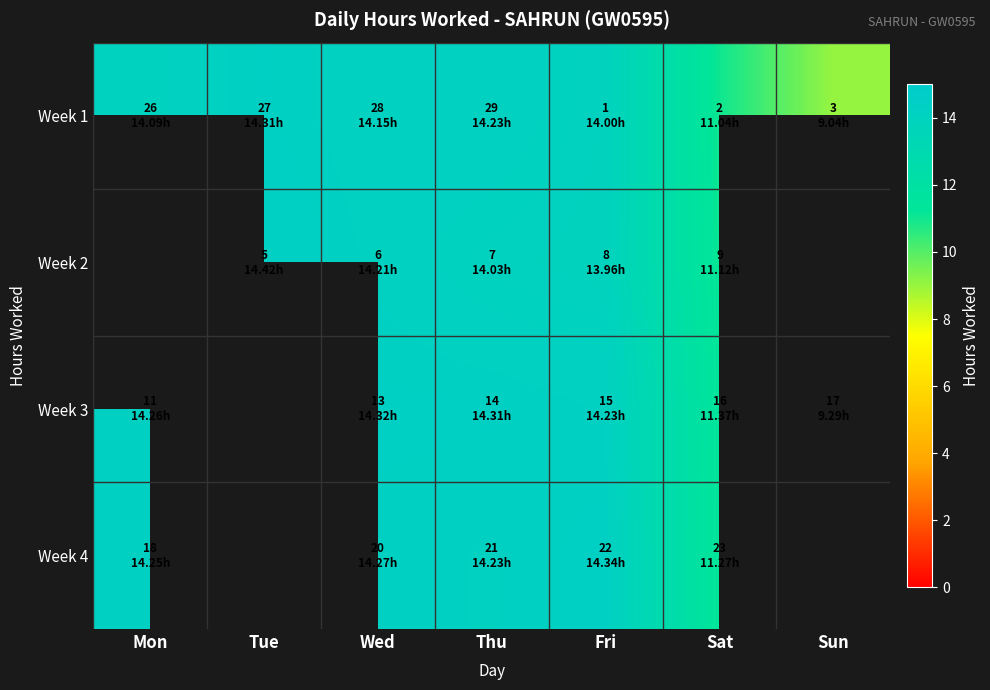

At how many categories does at least one series exceed 12?

5